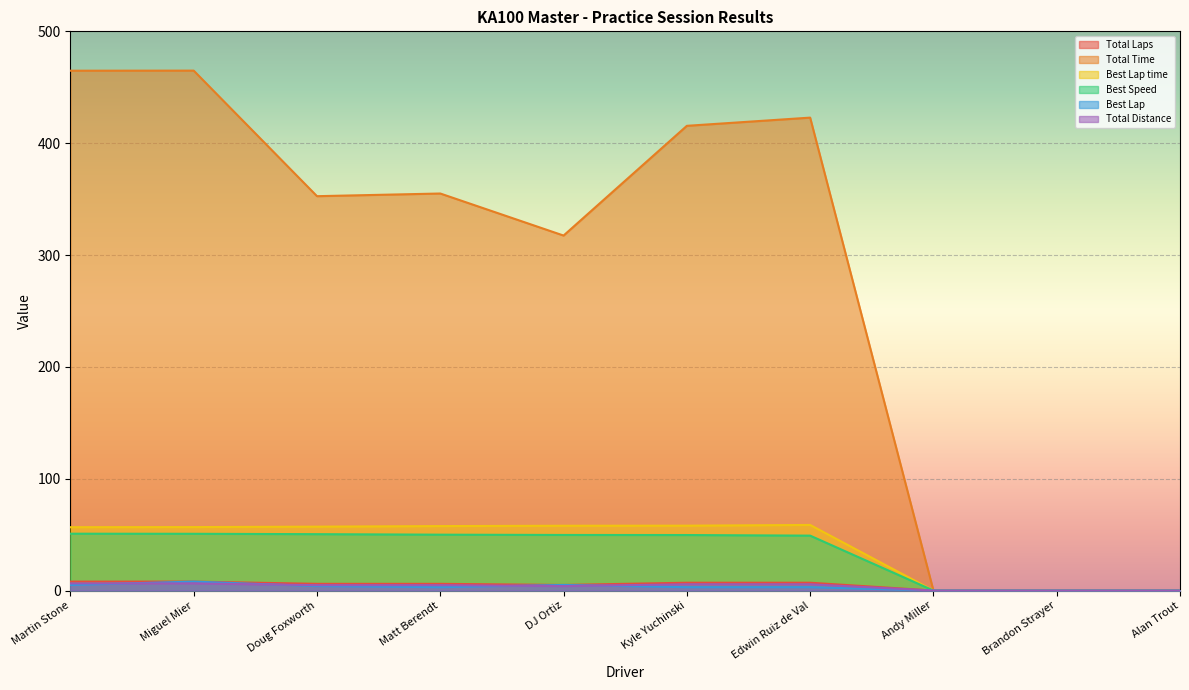

What is the average value of the Total Distance series?

3.8